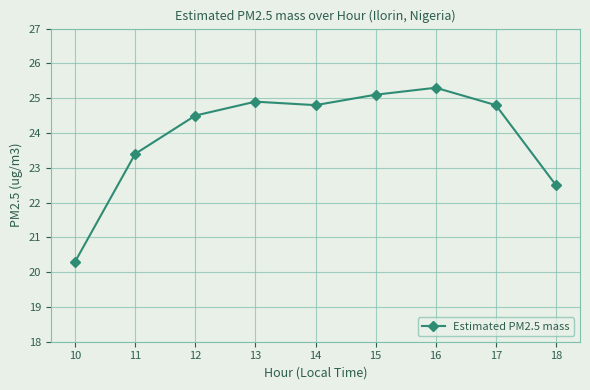

What is the smallest value displayed?

20.3